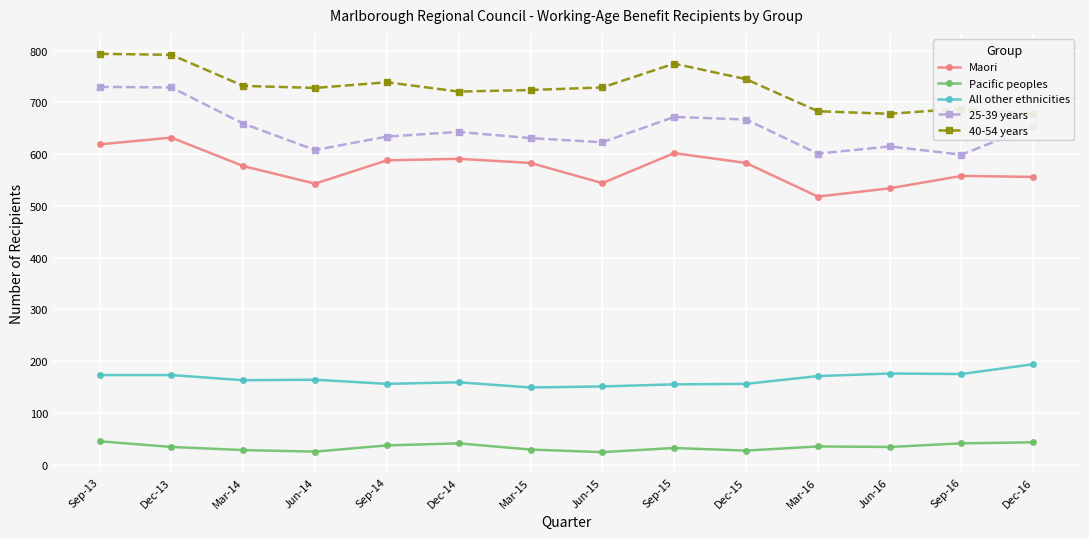

At which category does 25-39 years reach its first local peak?

Dec-14